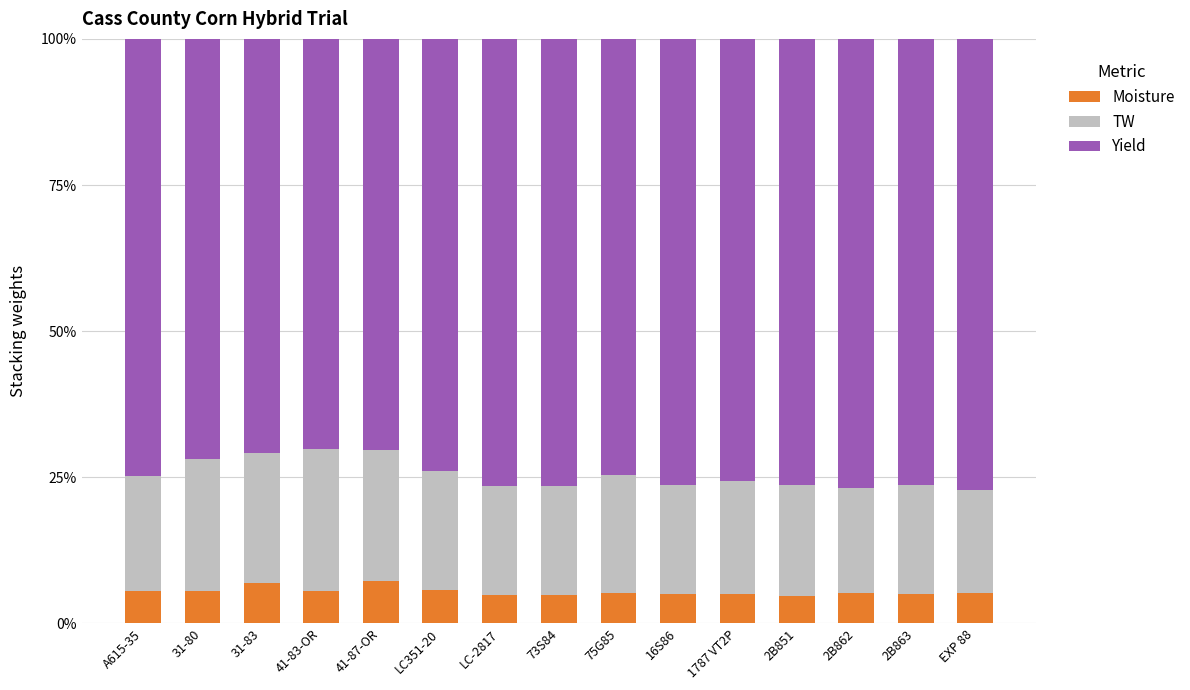

Which has a higher value, 16S86 or A615-35?

A615-35